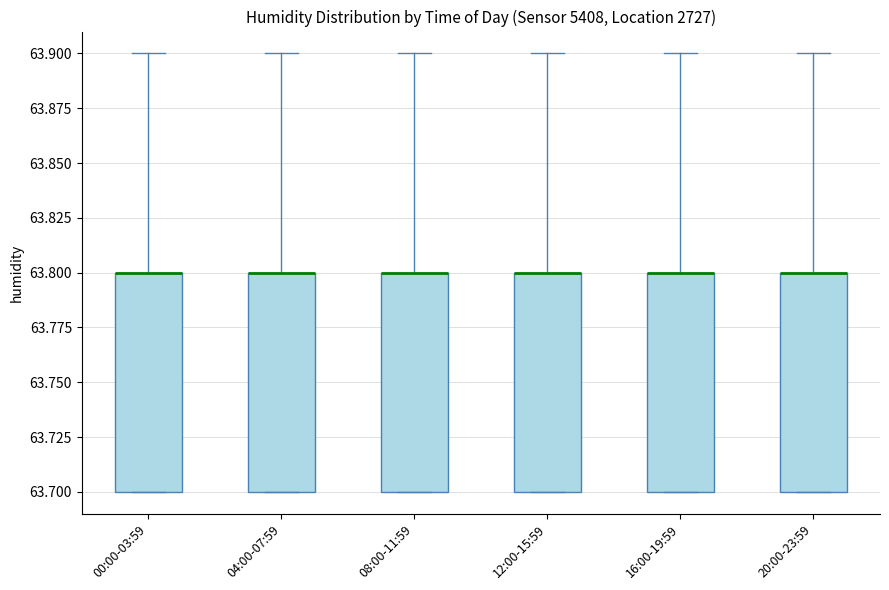

Reading left to right, read every box against the y-axis: the position of its median line, the range the box covers, and the ends of its whiskers. The values are not printed on the chart, so give them approximately, as read against the axis.

00:00-03:59: median 63.8 (drawn on the box's upper edge), box 63.7 to 63.8, whiskers 63.7 to 63.9
04:00-07:59: median 63.8 (drawn on the box's upper edge), box 63.7 to 63.8, whiskers 63.7 to 63.9
08:00-11:59: median 63.8 (drawn on the box's upper edge), box 63.7 to 63.8, whiskers 63.7 to 63.9
12:00-15:59: median 63.8 (drawn on the box's upper edge), box 63.7 to 63.8, whiskers 63.7 to 63.9
16:00-19:59: median 63.8 (drawn on the box's upper edge), box 63.7 to 63.8, whiskers 63.7 to 63.9
20:00-23:59: median 63.8 (drawn on the box's upper edge), box 63.7 to 63.8, whiskers 63.7 to 63.9